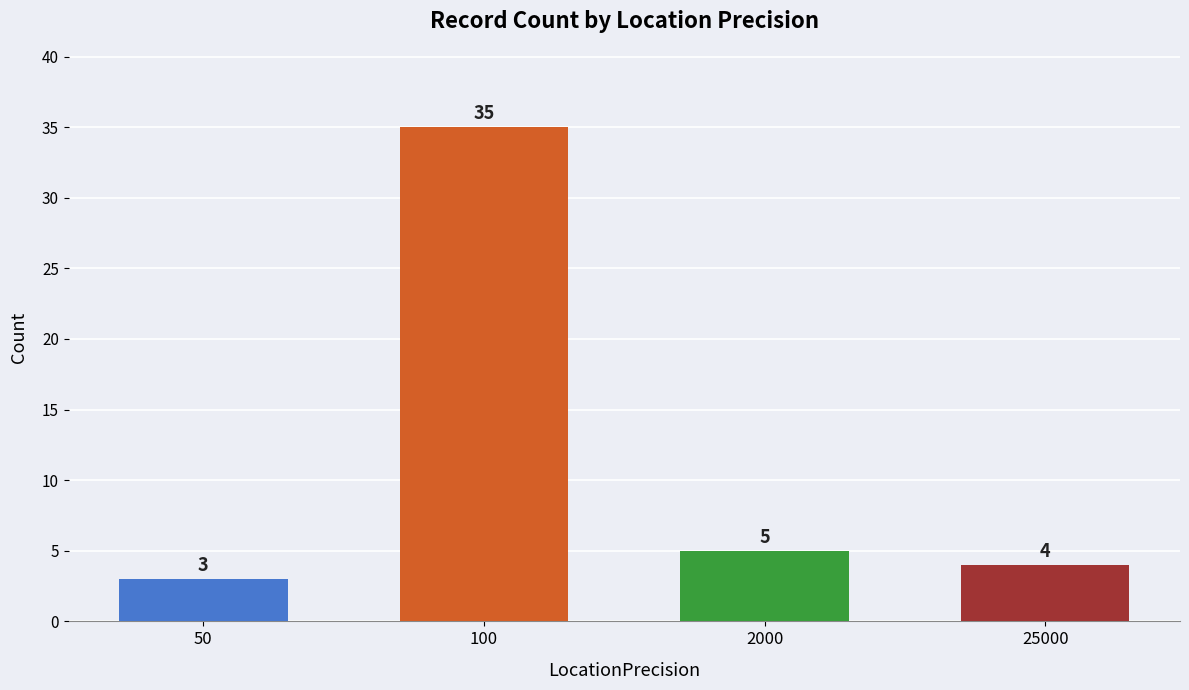

What is the minimum value shown in the chart?

3